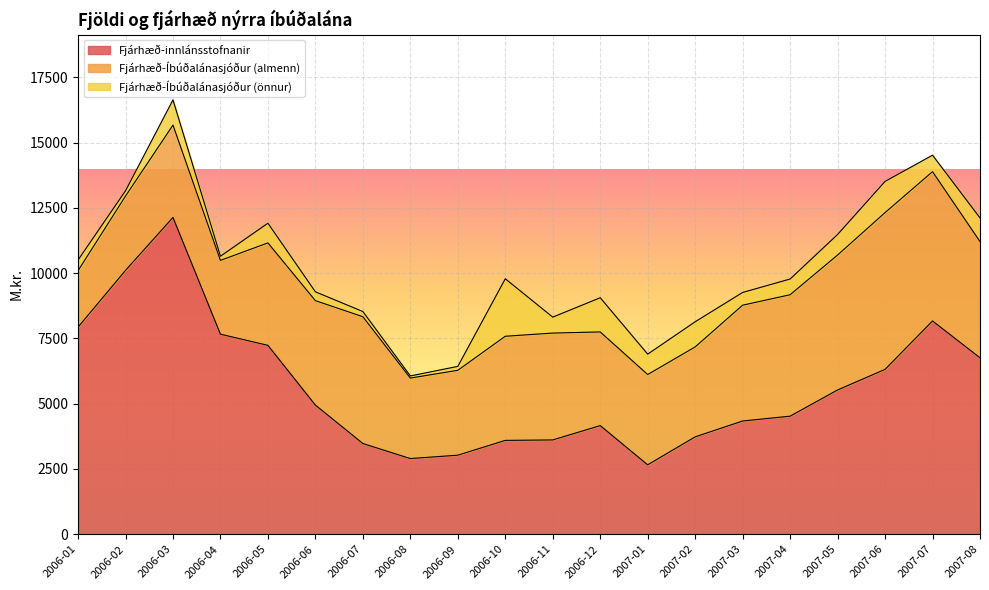

Which has a higher value, 2006-09 or 2007-02?

2007-02